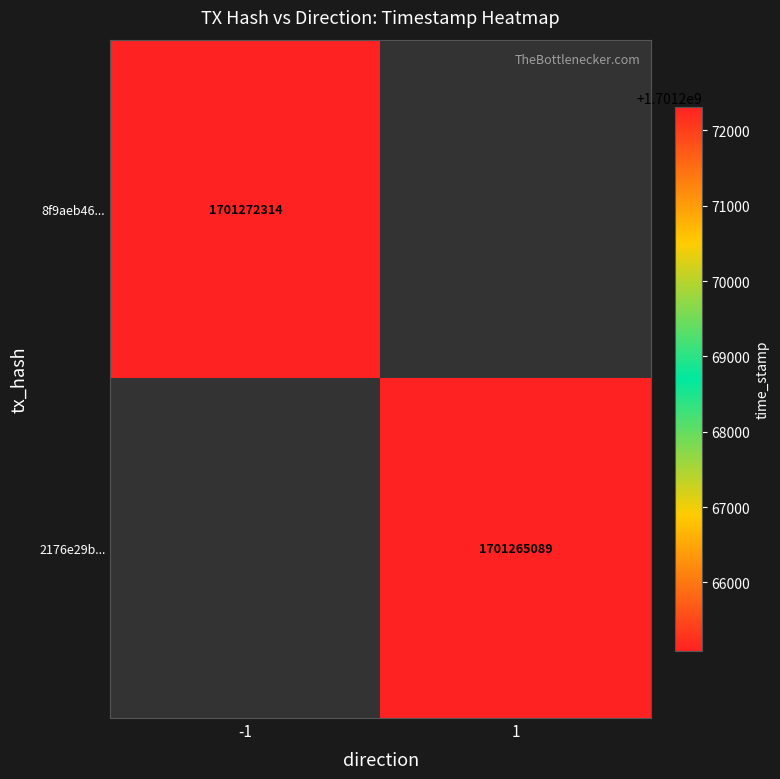

At how many categories does at least one series exceed 1701272310?

1